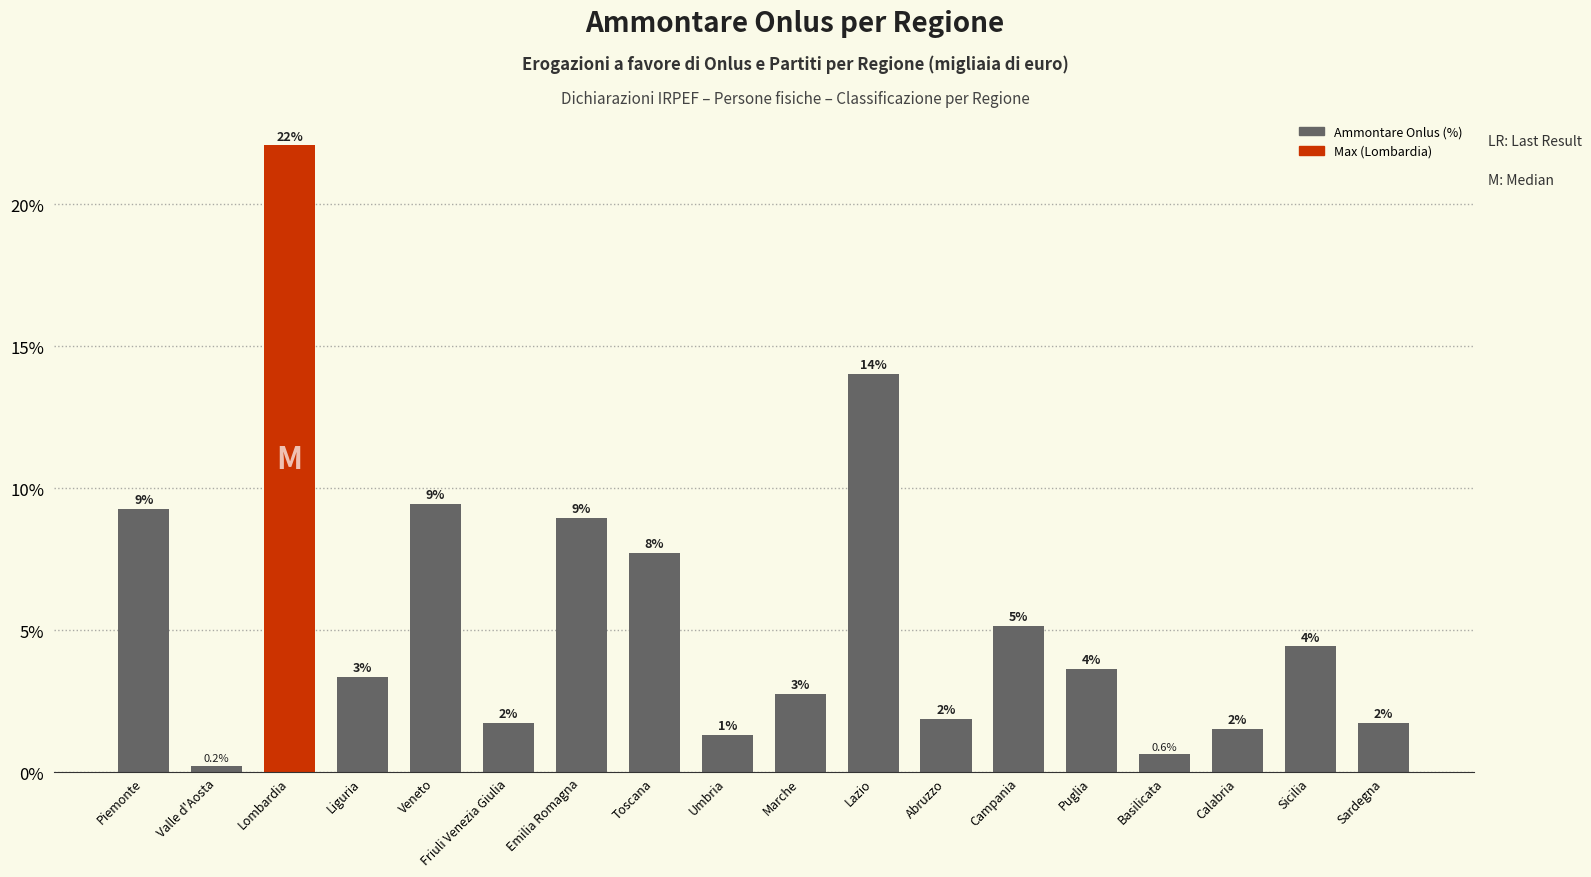

What is the average value?

5.6